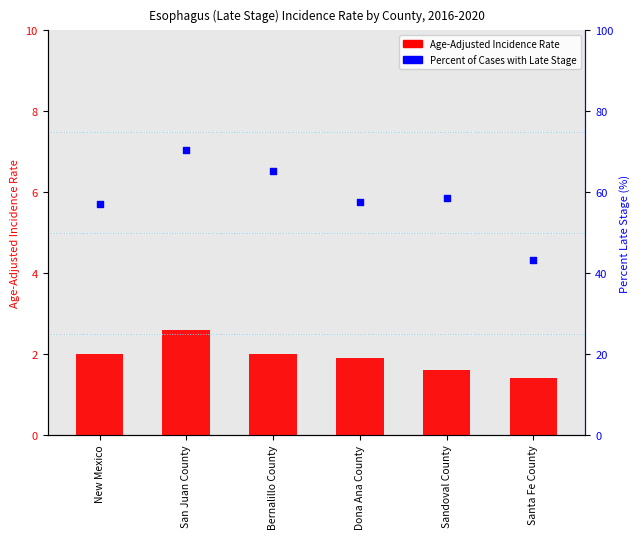

Which series reaches the minimum Y coordinate?

Age-Adjusted Incidence Rate